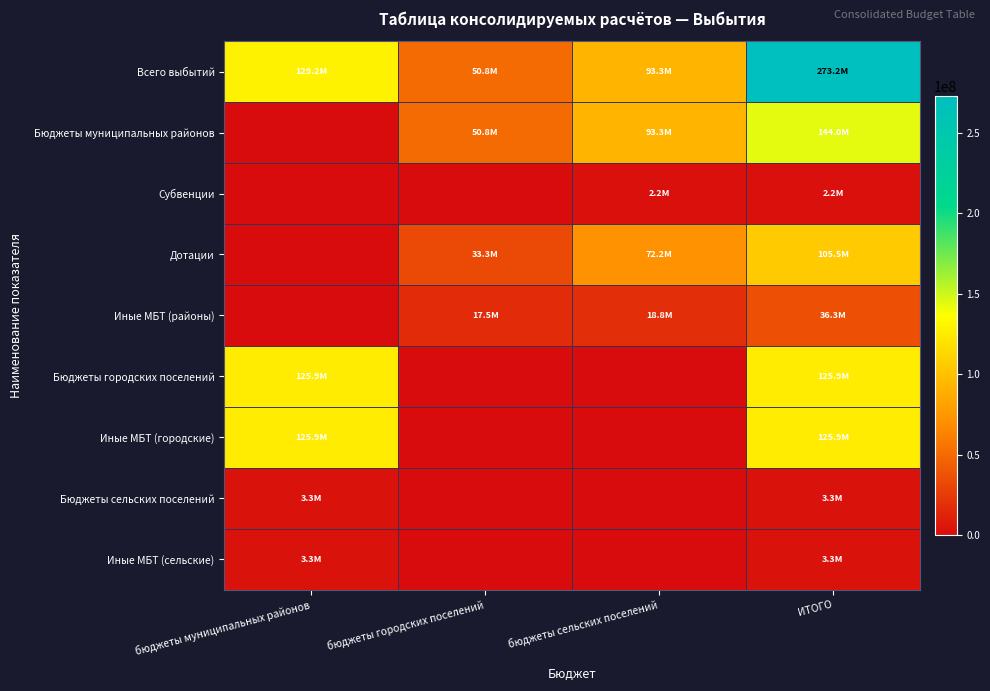

Which series has the largest range (max minus min)?

Всего выбытий